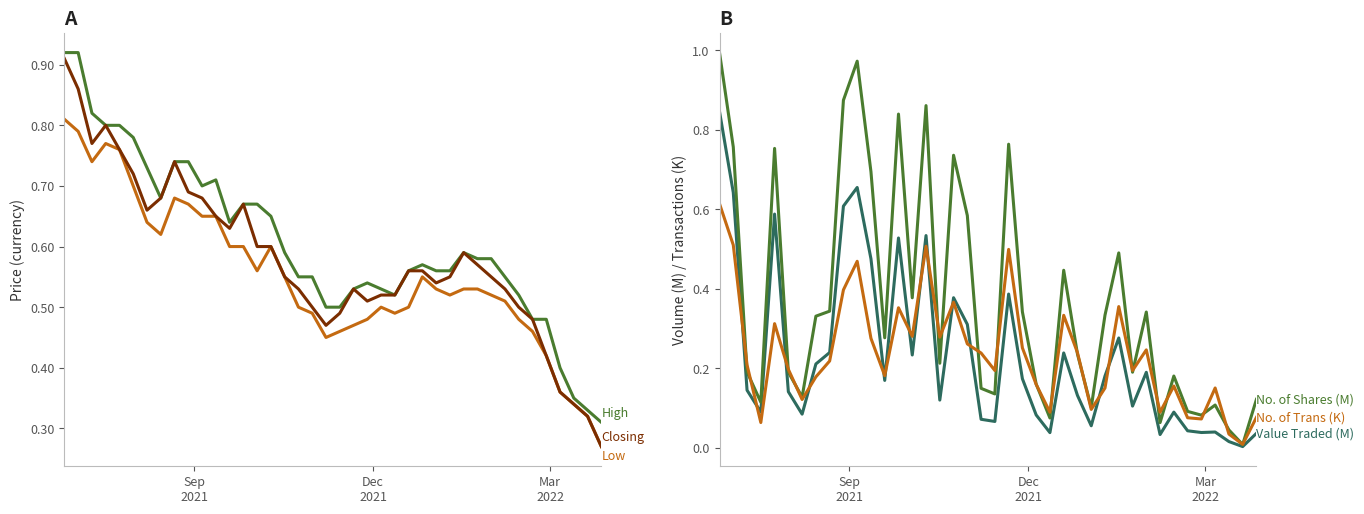

Which series has the largest range (max minus min)?

No. of Shares (M)